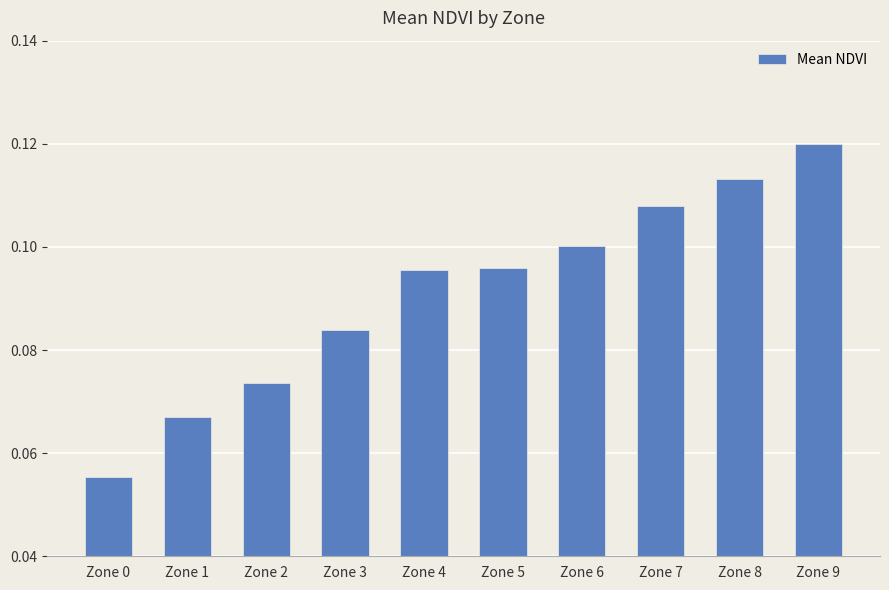

What is the sum of all values?

0.9